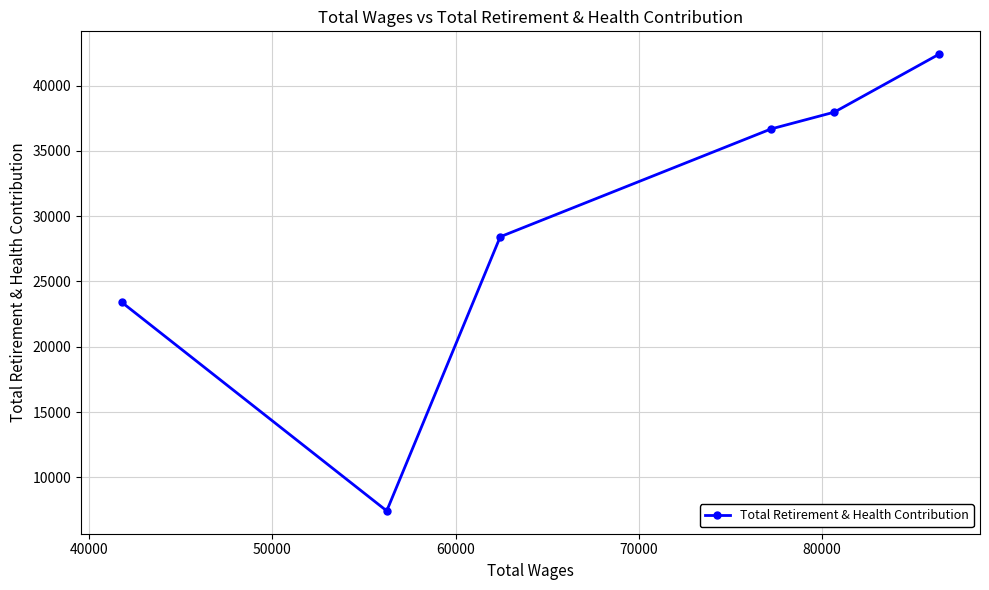

What is the minimum value shown in the chart?

7426